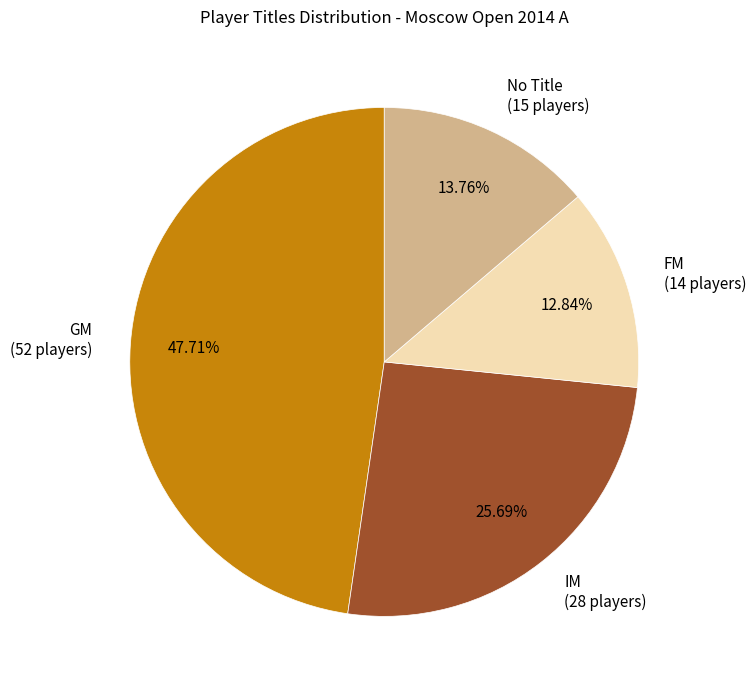

Between GM (52 players) and IM (28 players), which is larger?

GM (52 players)